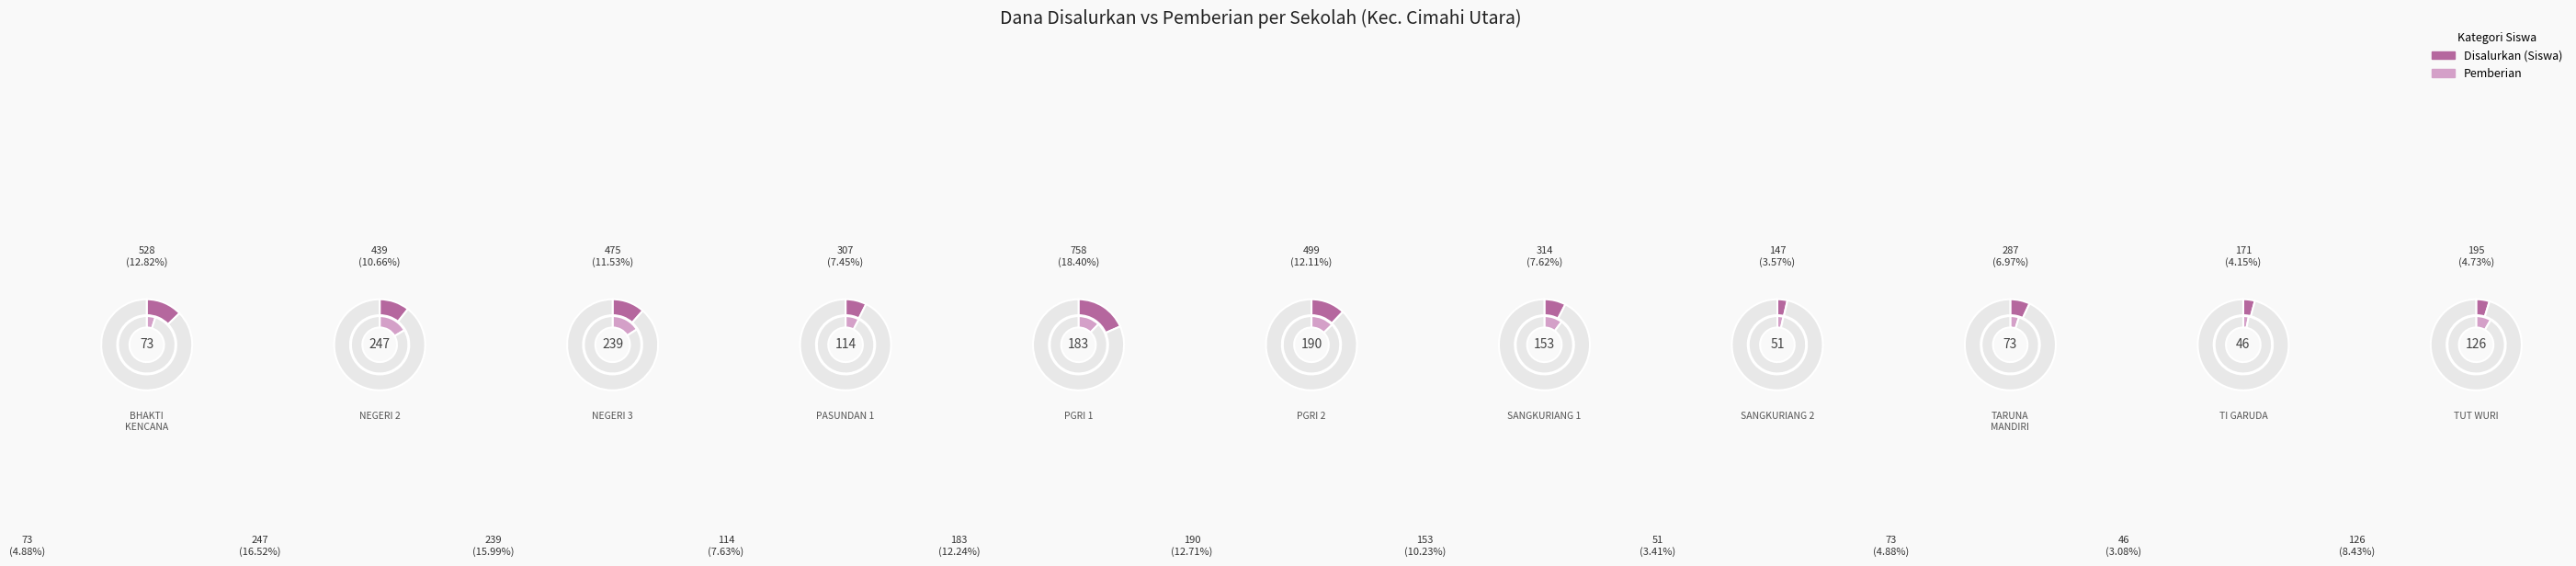

To the nearest percent, what percentage of the pie is SMK TARUNA MANDIRI?

7%